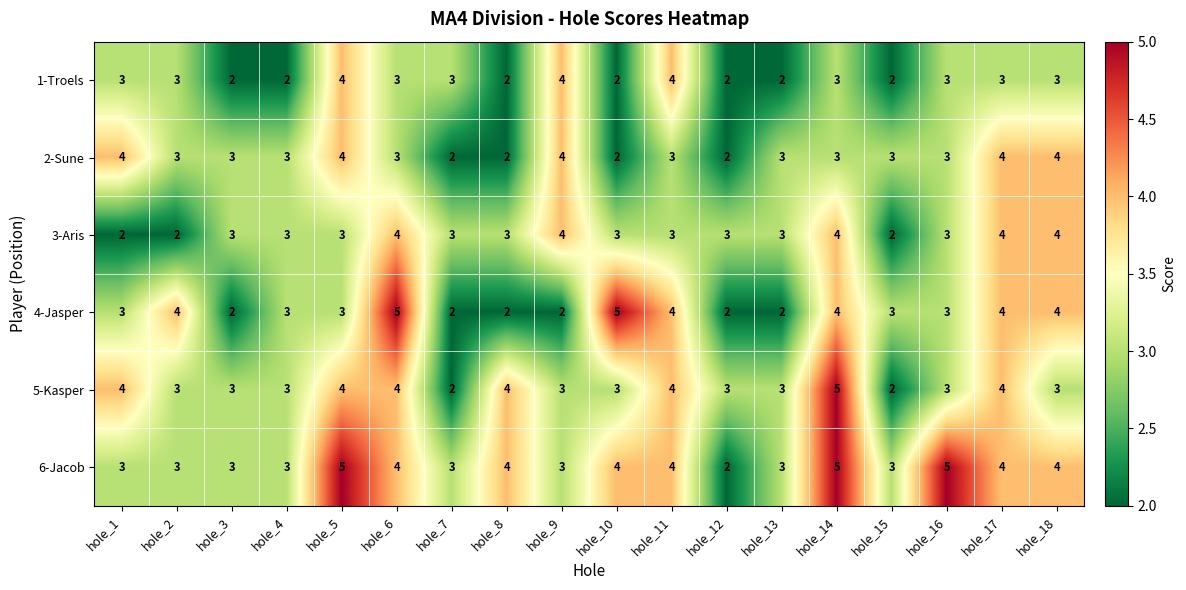

How many series are shown in this chart?

6